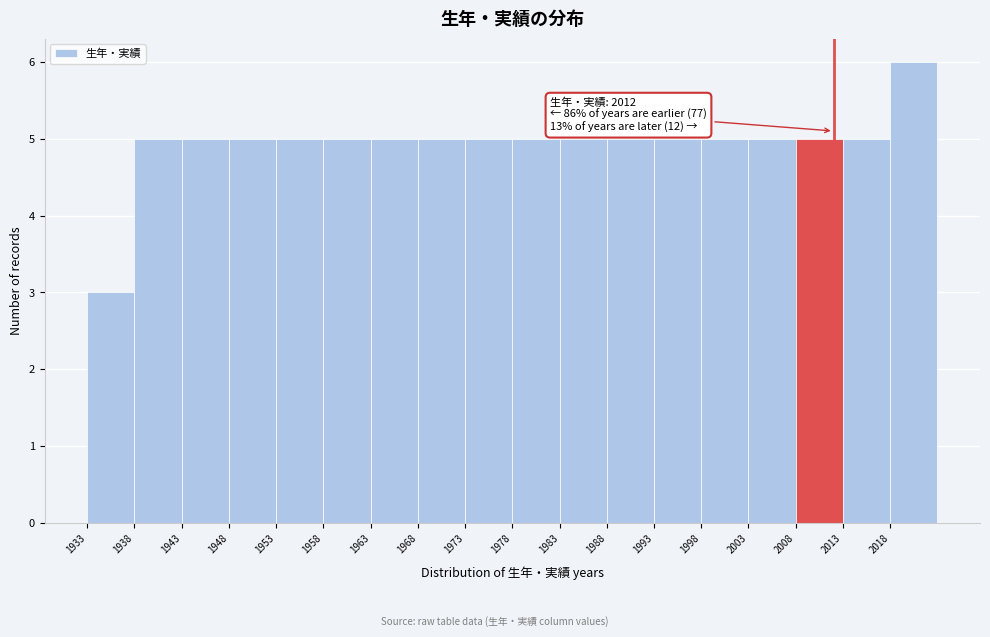

Which range on the x-axis has the tallest bar?

2018 to 2023